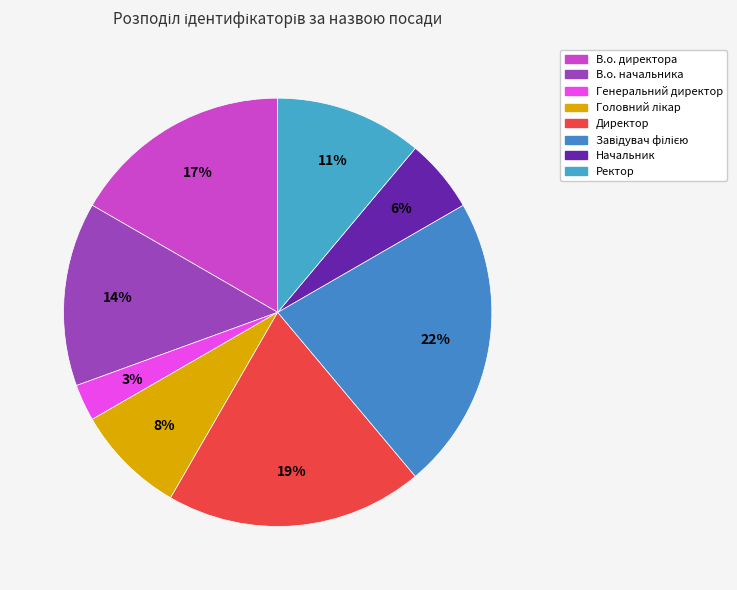

Does any single category account for the majority?

No